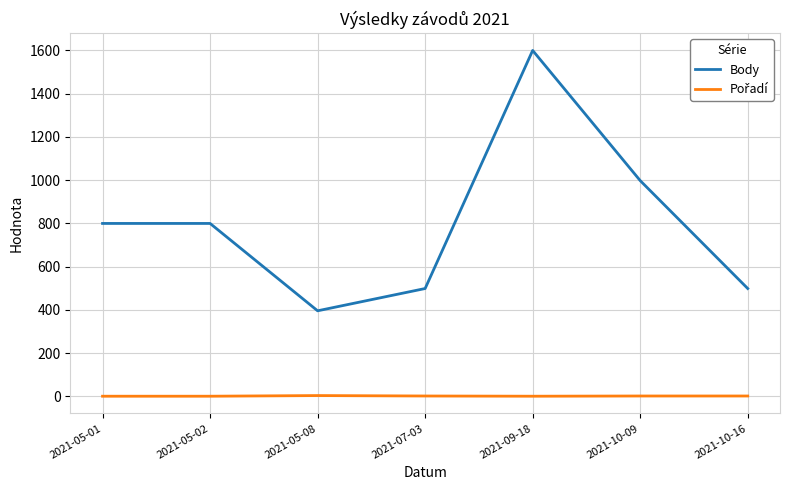

True or false: Body has a value of 1251 at 2021-05-02.

False